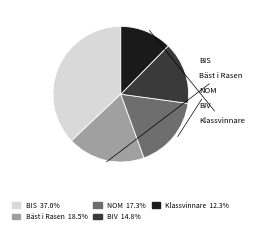

What is the smallest slice in the pie chart?

Klassvinnare